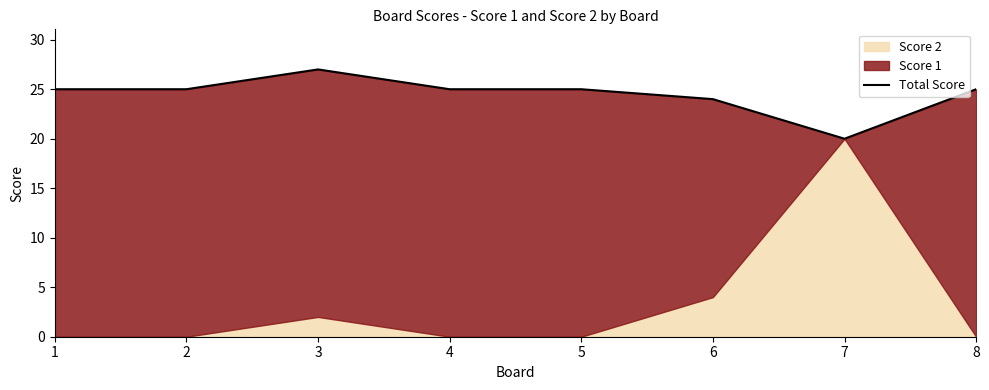

Is it true that the value at 1 is 25?

True